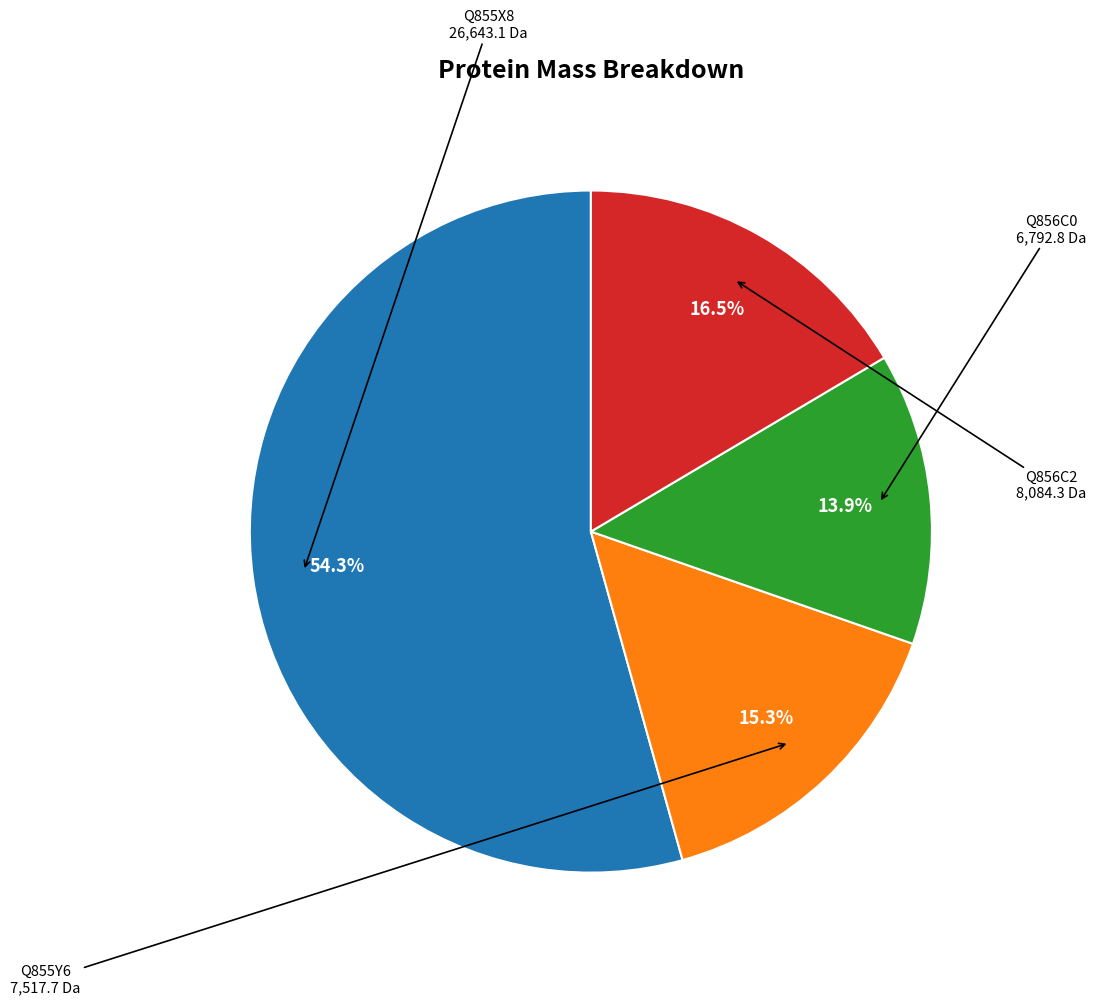

Does any single category account for the majority?

Yes